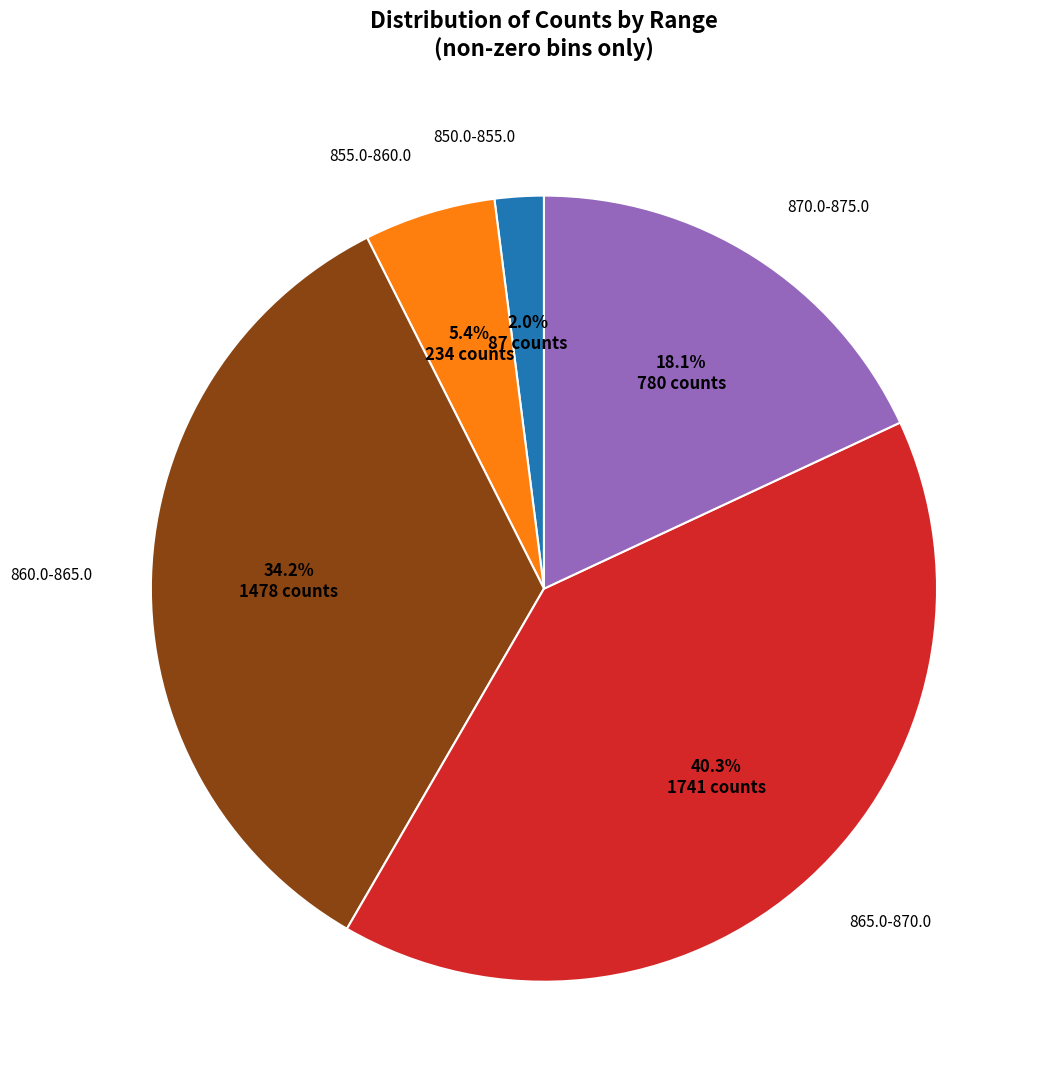

To the nearest percent, what is the difference between the largest and smallest slice percentages?

38%